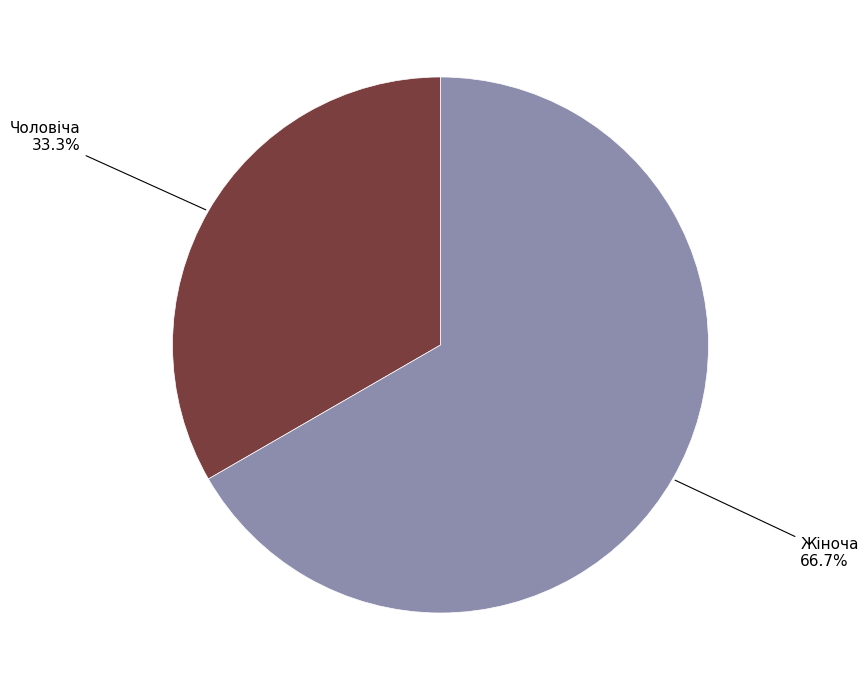

To the nearest percent, what portion does Жіноча represent?

67%